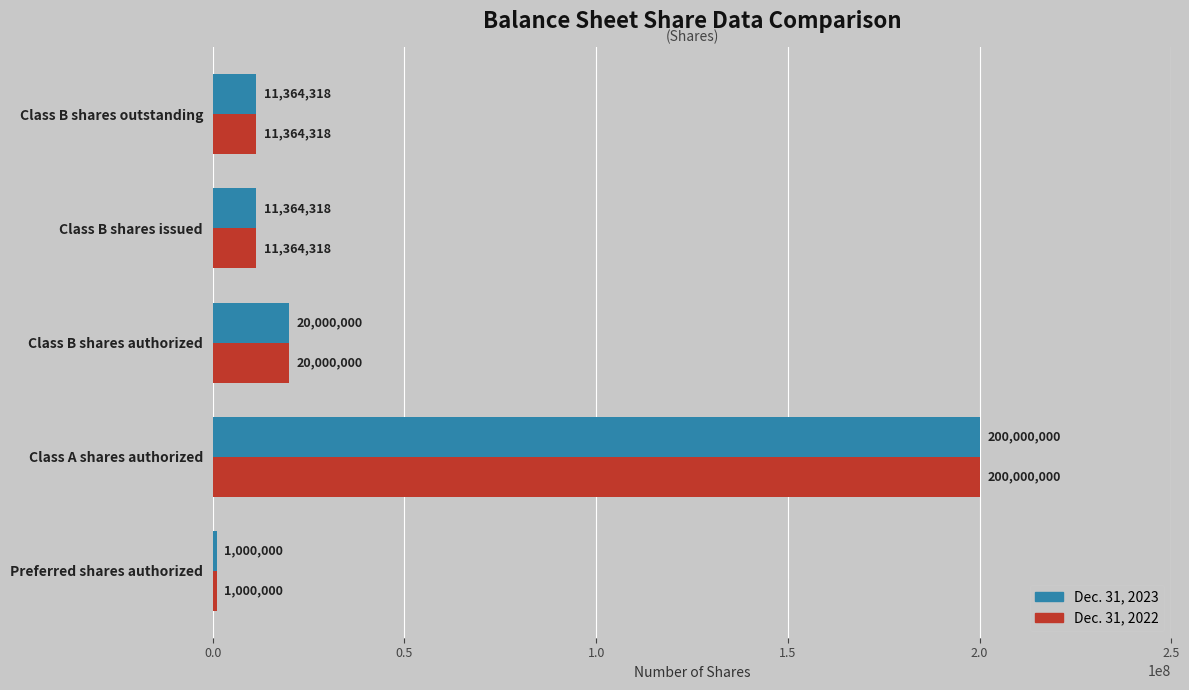

What is the approximate value of Dec. 31, 2022 at Class B shares outstanding, to the nearest 50?

11364300